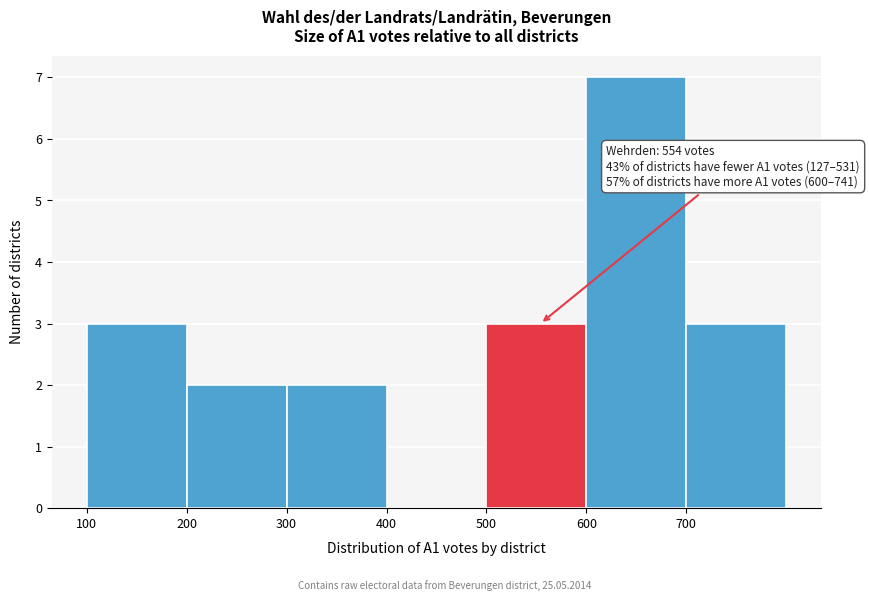

Which range on the x-axis has the tallest bar?

600 to 700